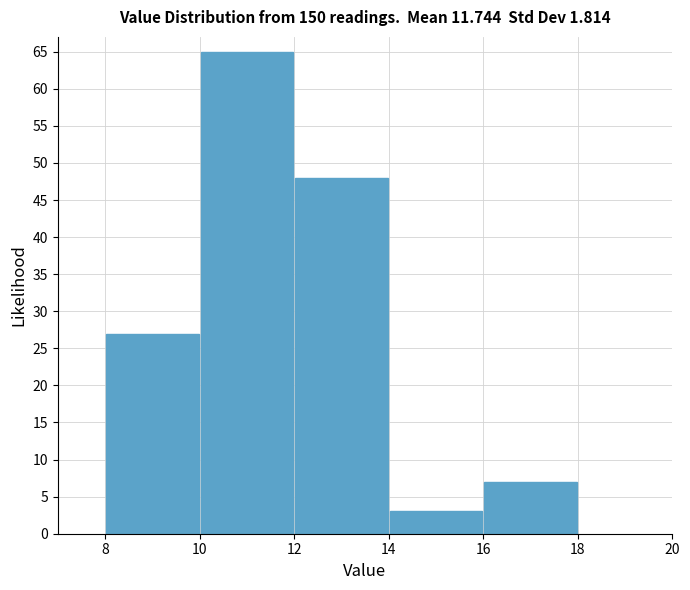

Over which range of the x-axis is the bar tallest?

10 to 12